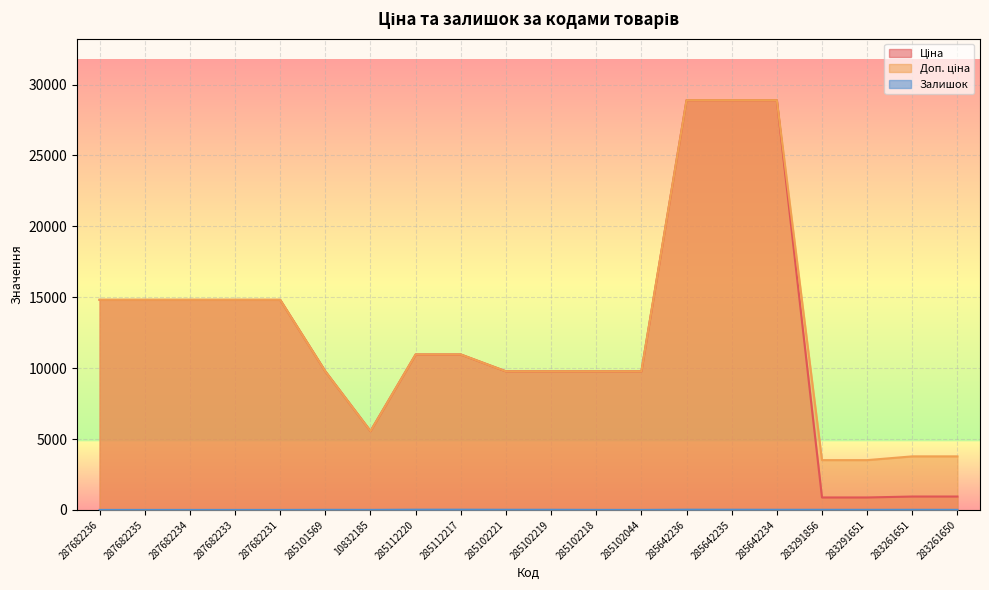

At how many categories does at least one series exceed 24927?

3